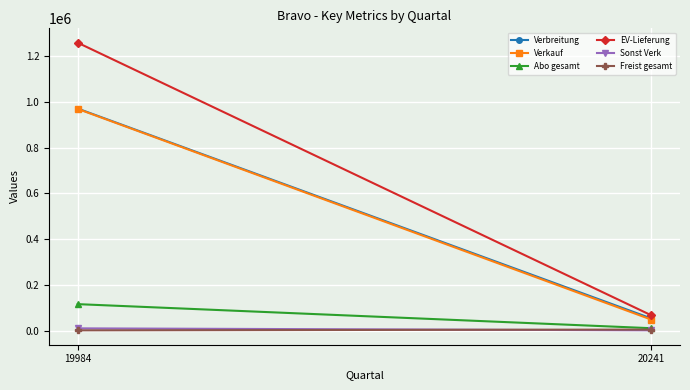

At which label does Freist gesamt reach its minimum?

19984